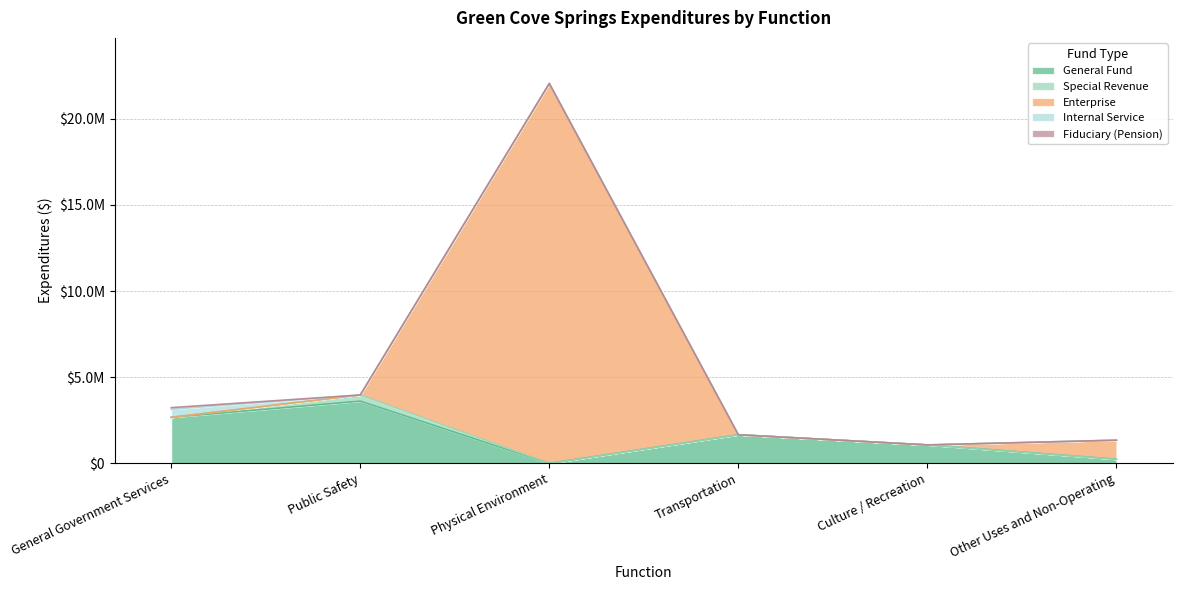

What is the total value across all series at Culture / Recreation?

1071752